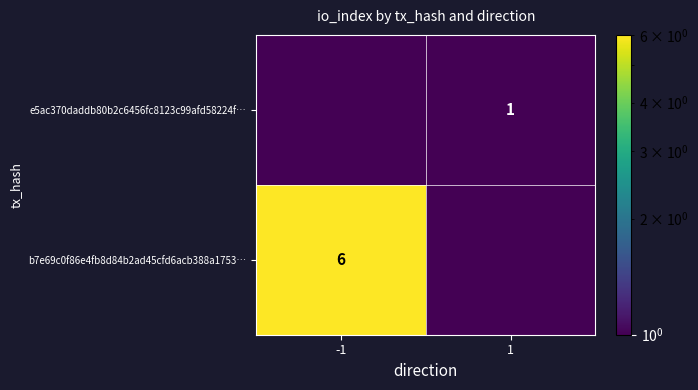

Is it true that b7e69c0f86e4fb8d84b2ad45cfd6acb388a1753… equals 6.0 at -1?

True